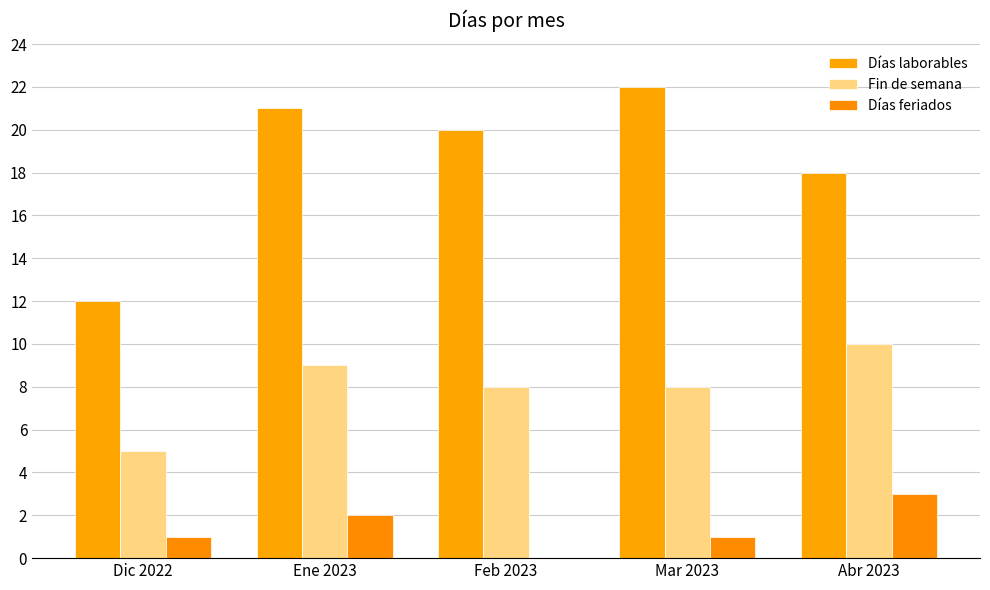

Is the value of Días laborables at Ene 2023 greater than the value of Días feriados at Ene 2023?

Yes